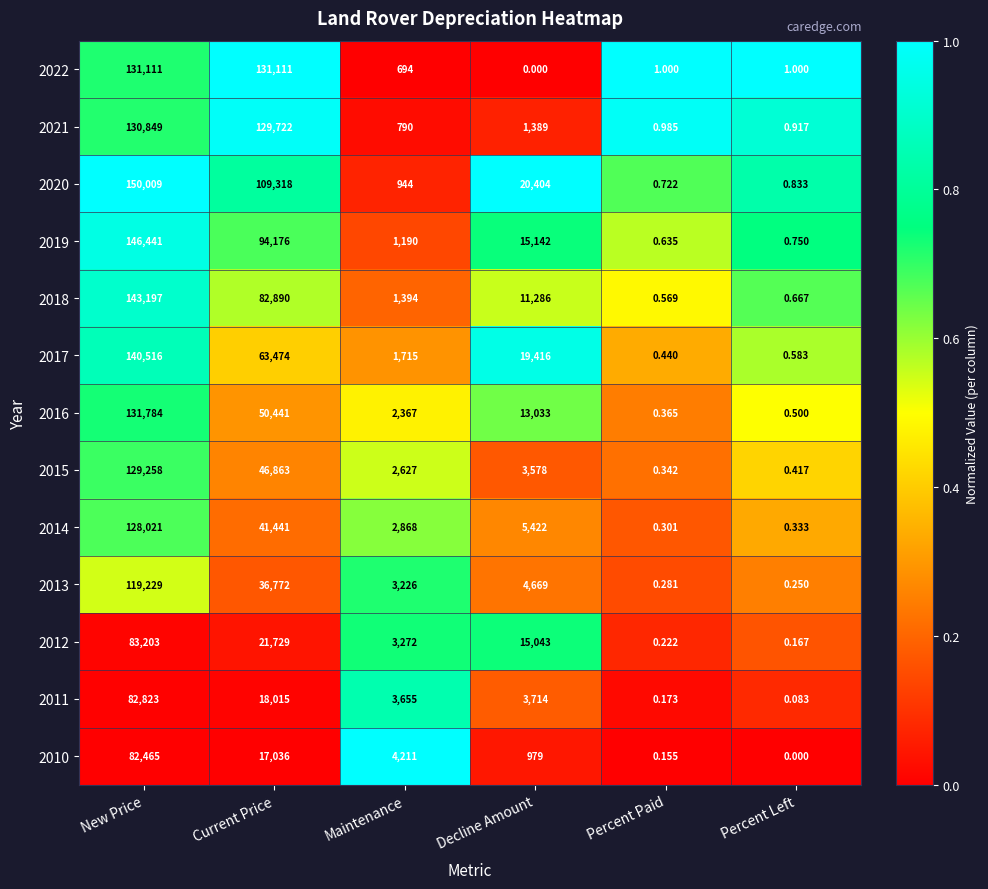

Which category has the lowest value in the 2015 series?

Percent Paid